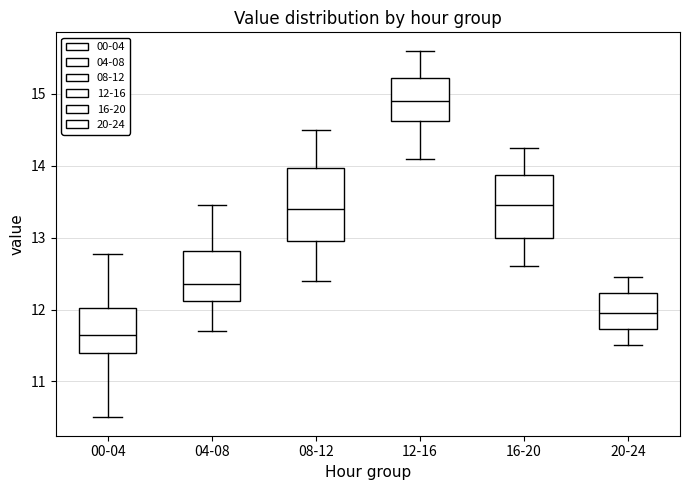

Which box has the lowest median line?

00-04